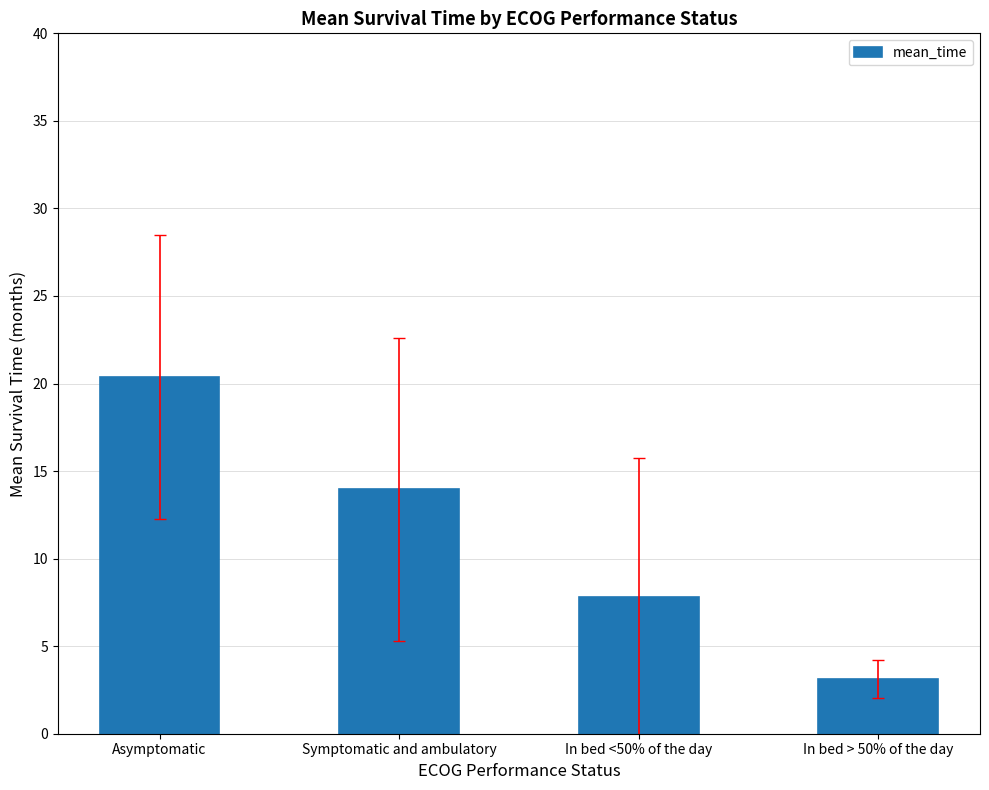

At which label does the data first exceed 13?

Asymptomatic